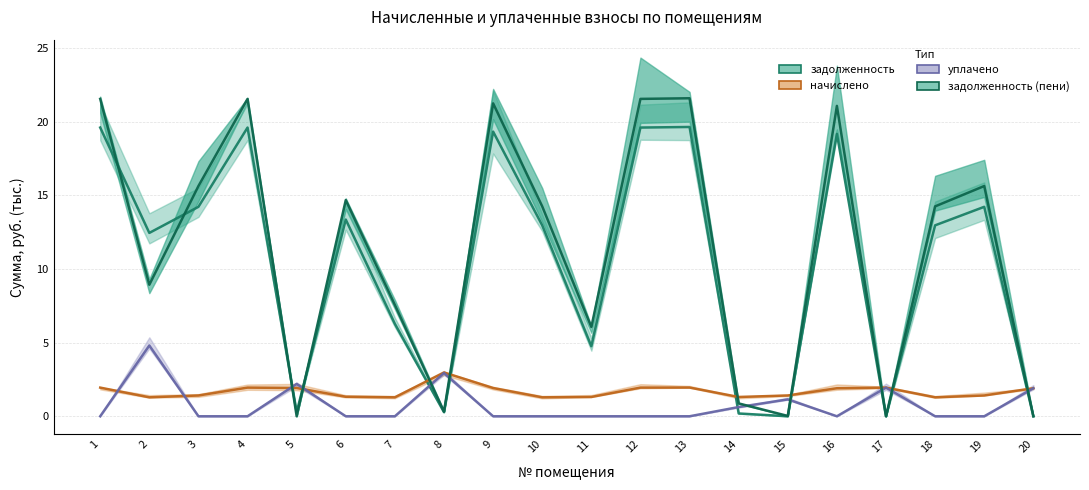

True or false: начислено and задолженность cross at least once.

True